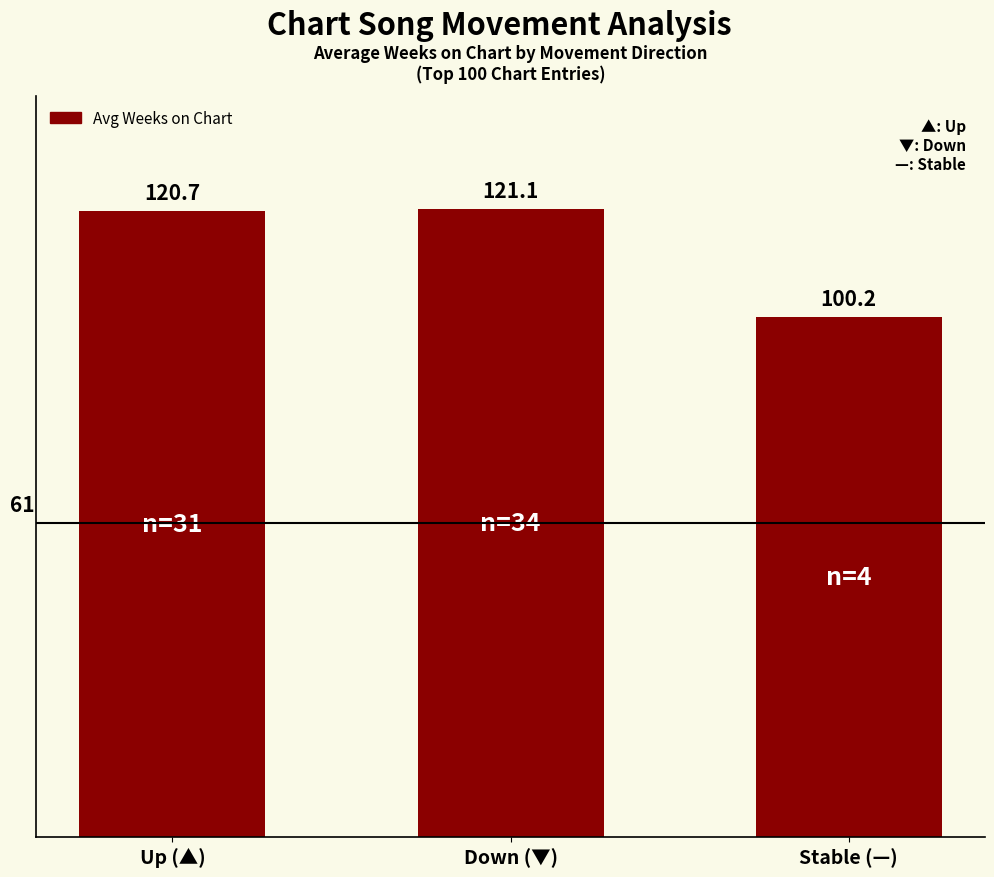

How many distinct data groups are displayed?

1